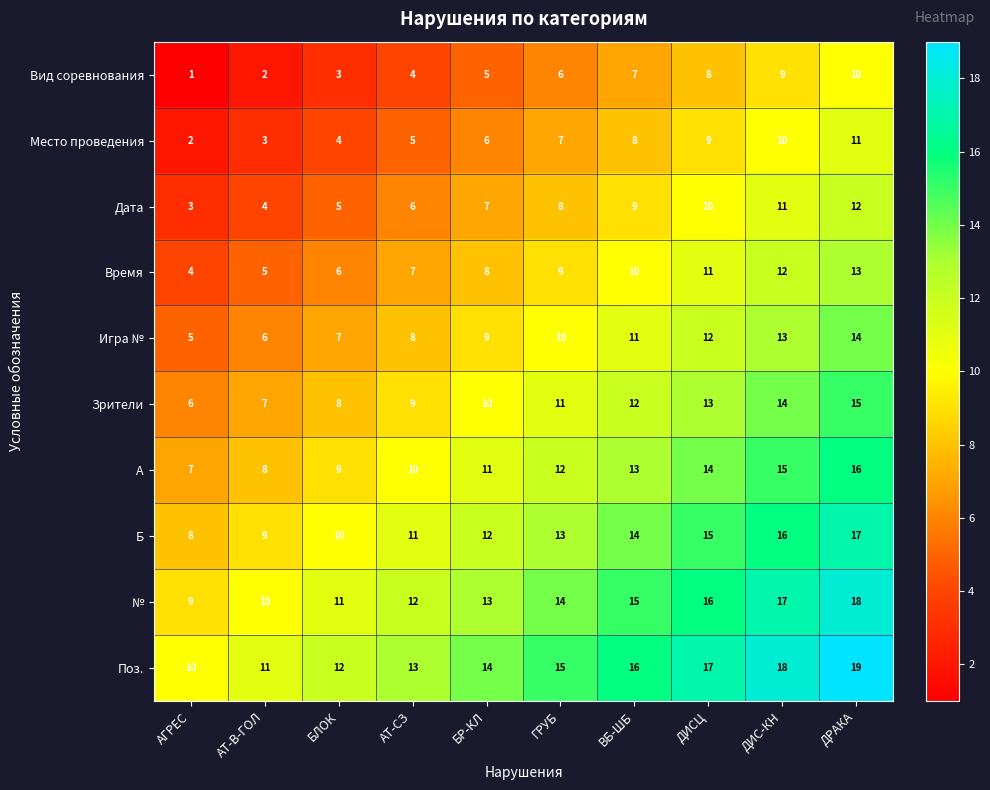

Count the number of categories in the chart.

10